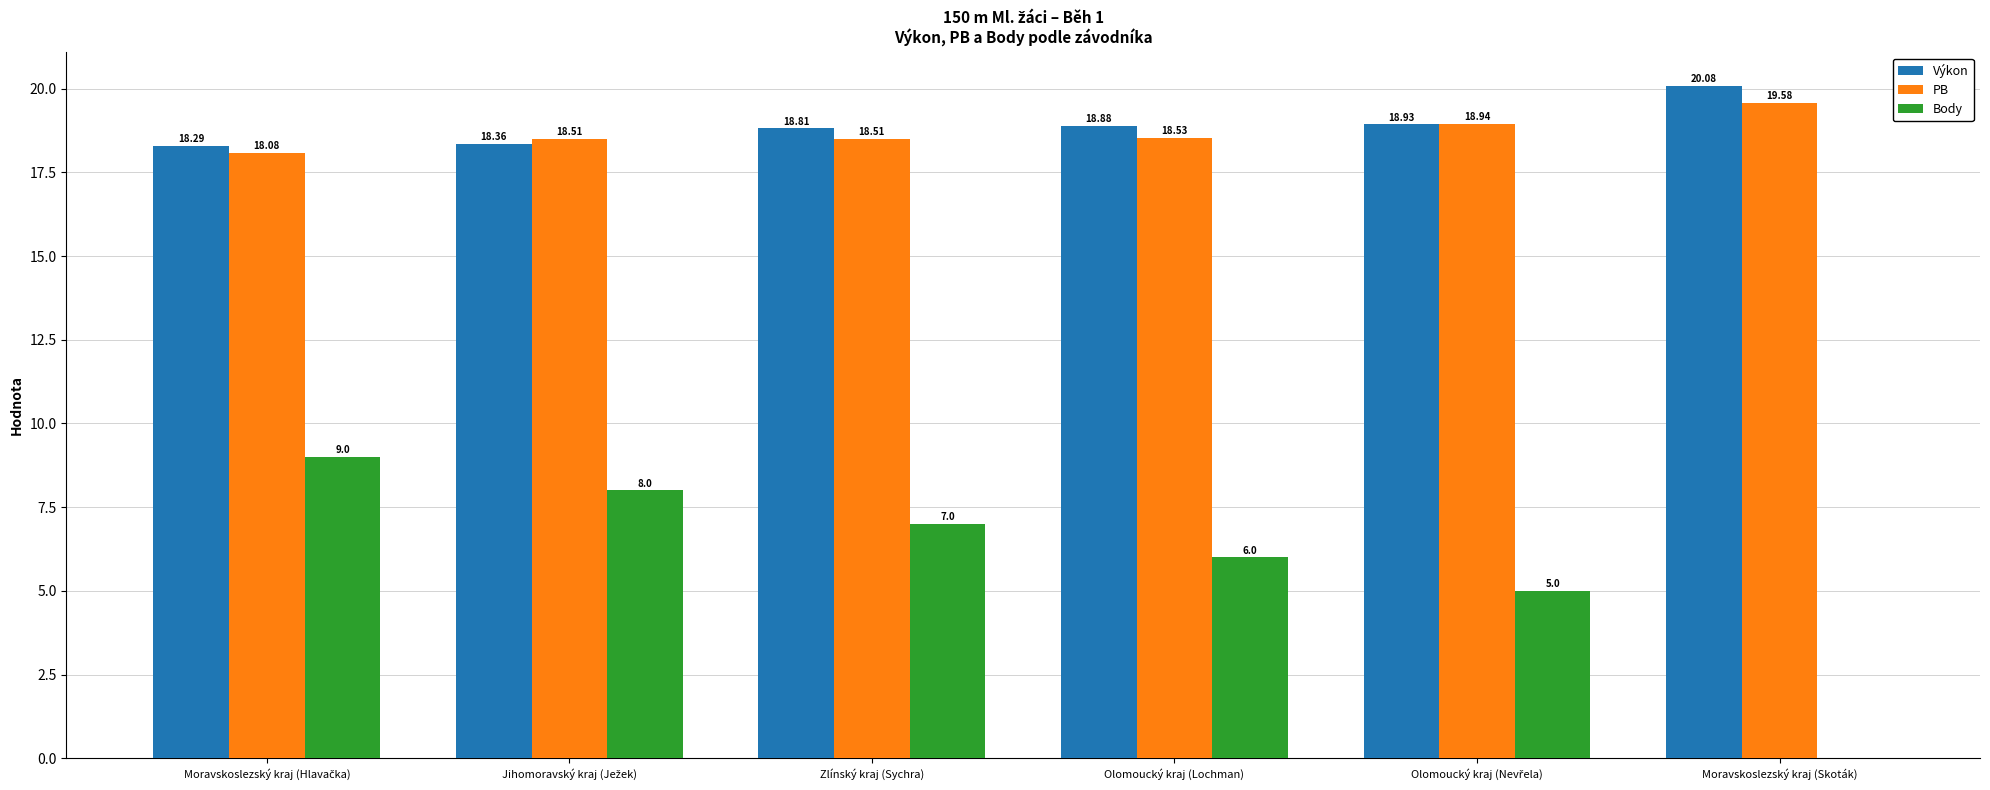

At which category does the chart reach its peak across all series?

Moravskoslezský kraj (Skoták)